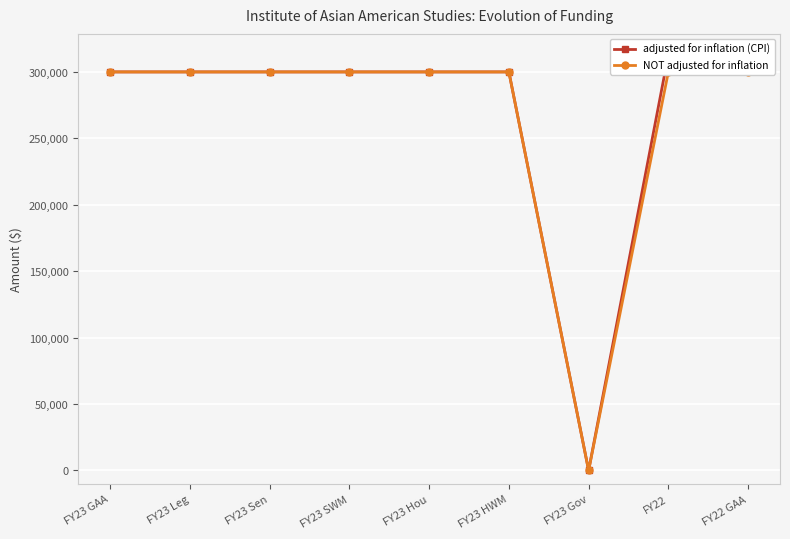

Reading left to right, what are all the values shown in this chart?

adjusted for inflation (CPI): 300000	300000	300000	300000	300000	300000	0	312979	312979
NOT adjusted for inflation: 300000	300000	300000	300000	300000	300000	0	300000	300000